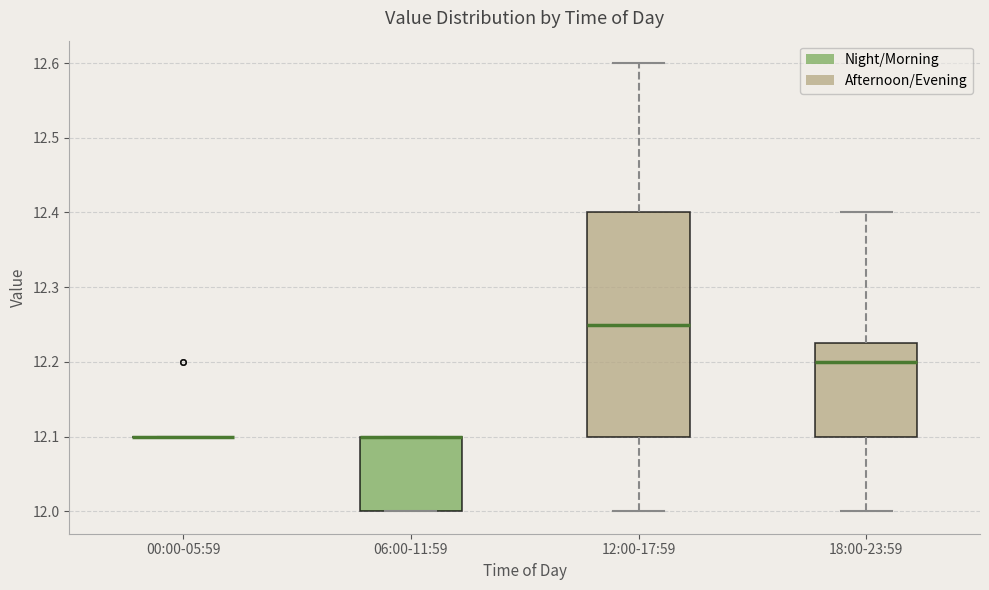

Which box is the tallest, from its lower edge to its upper edge?

12:00-17:59